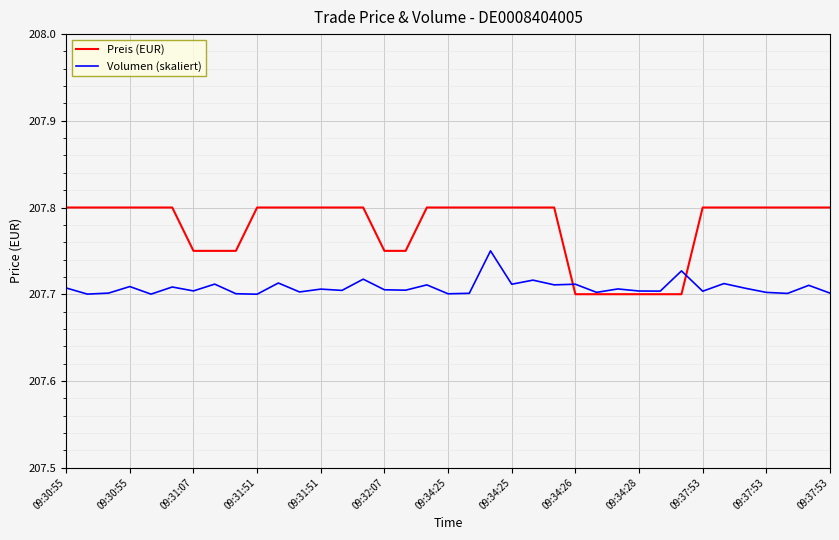

At how many categories does at least one series exceed 207?

37